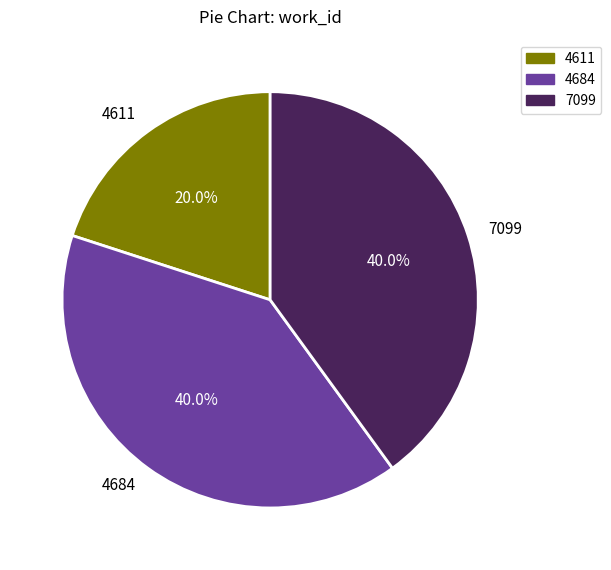

Which has a higher value, 4684 or 4611?

4684